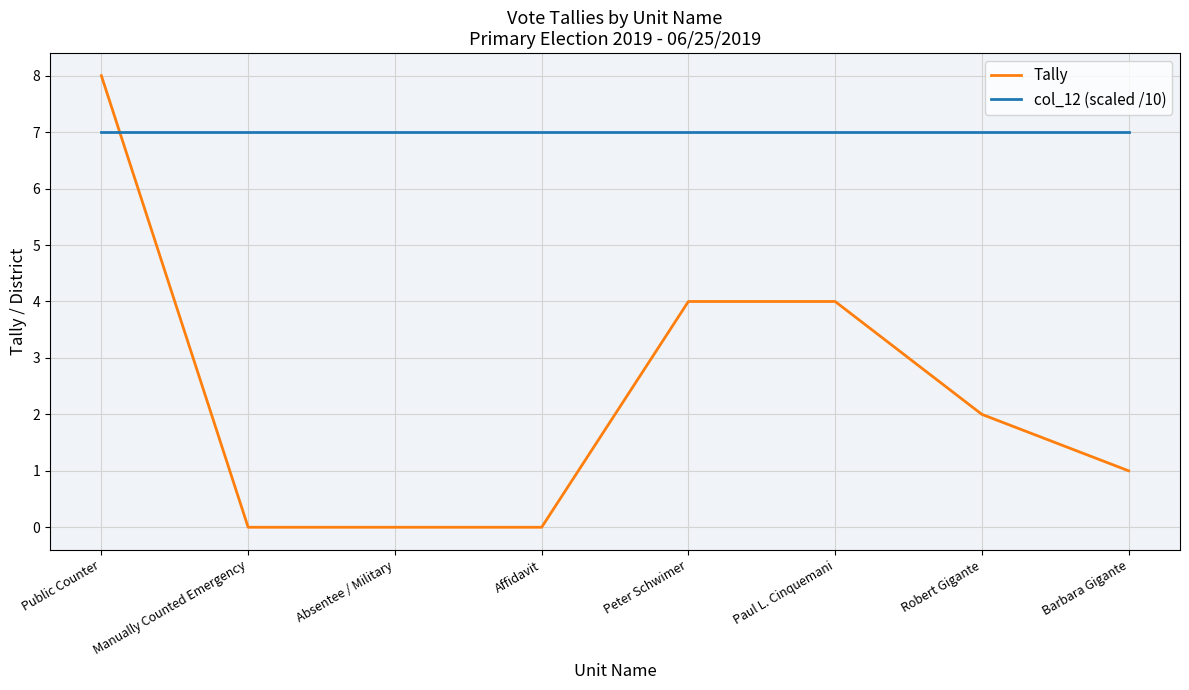

List the series in order of their overall mean, highest first.

col_12 (scaled /10), Tally